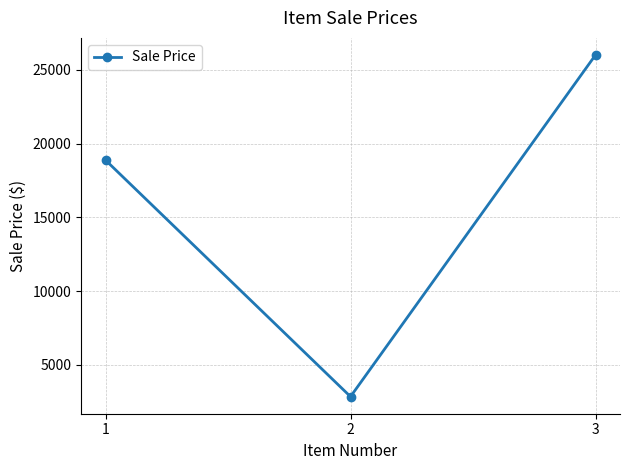

How many values are between 2850 and 26000?

3